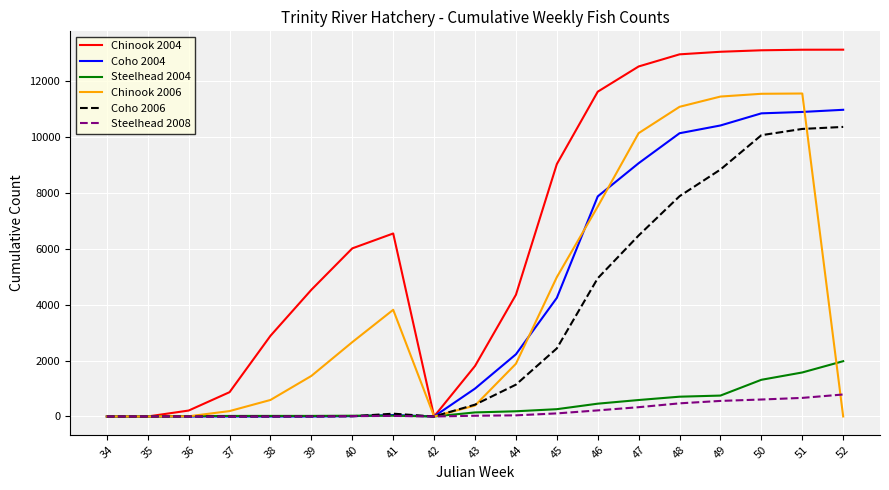

List the series in order of their peak value, lowest first.

Steelhead 2008, Steelhead 2004, Coho 2006, Coho 2004, Chinook 2006, Chinook 2004